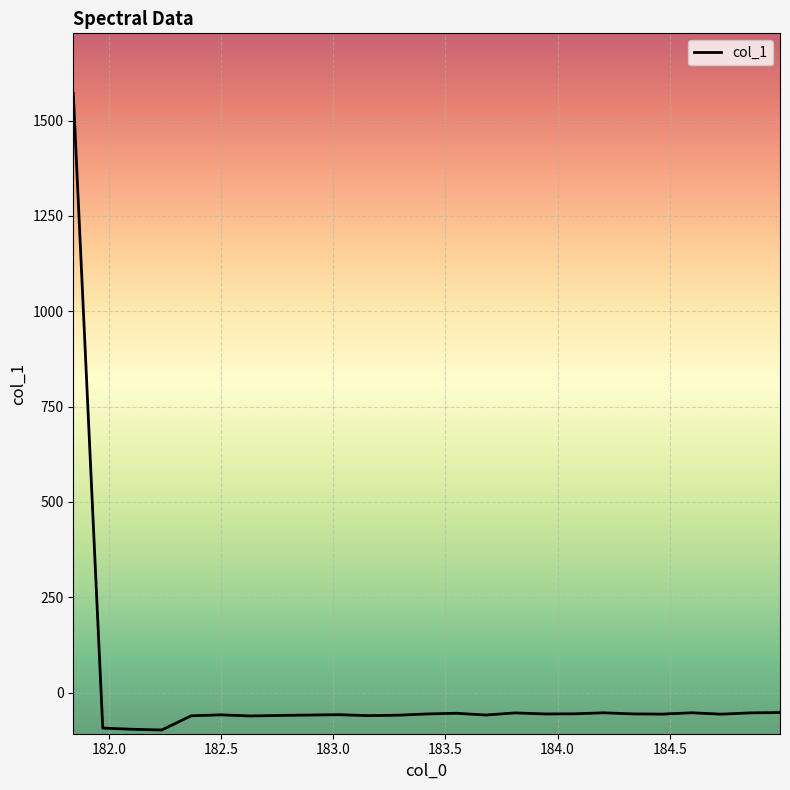

What is the maximum value shown in the chart?

1571.5